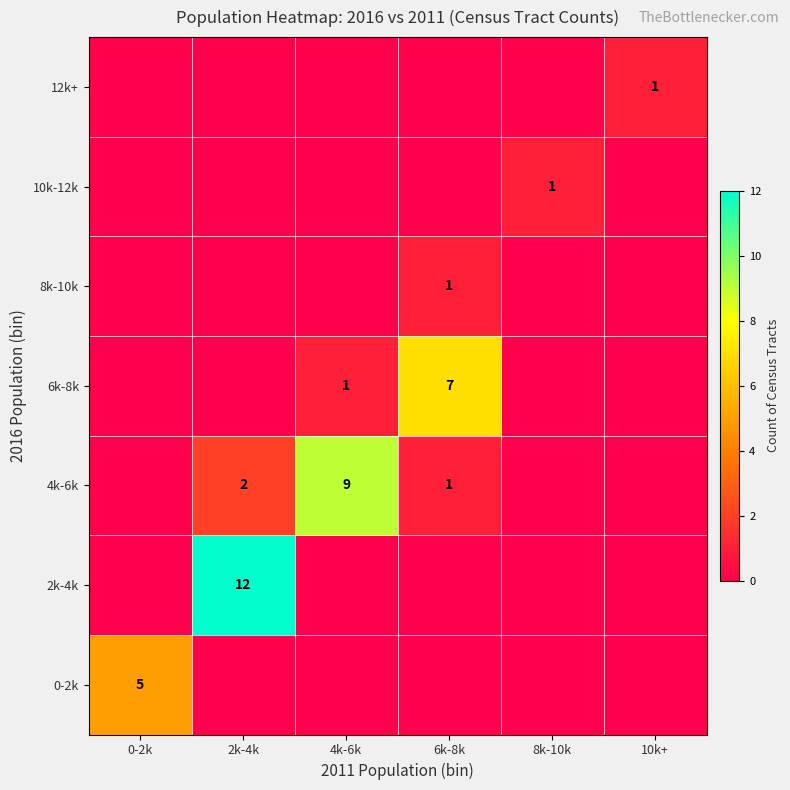

The 12k+ series shows 1 at 10k+. True or false?

True